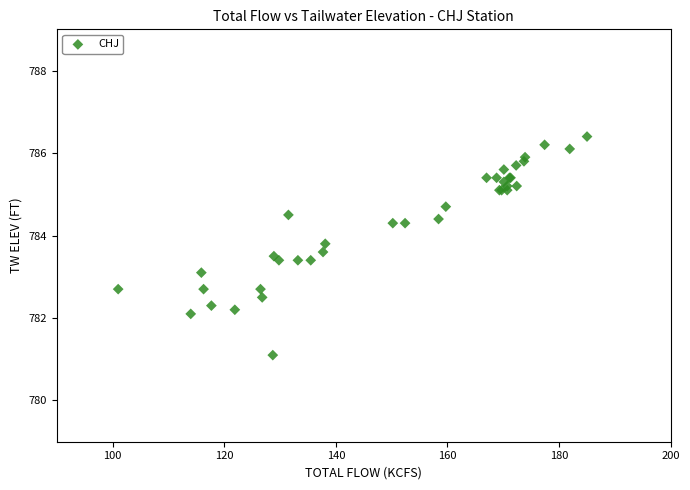

What Y value in the scatter plot is closest to 783?

783.1